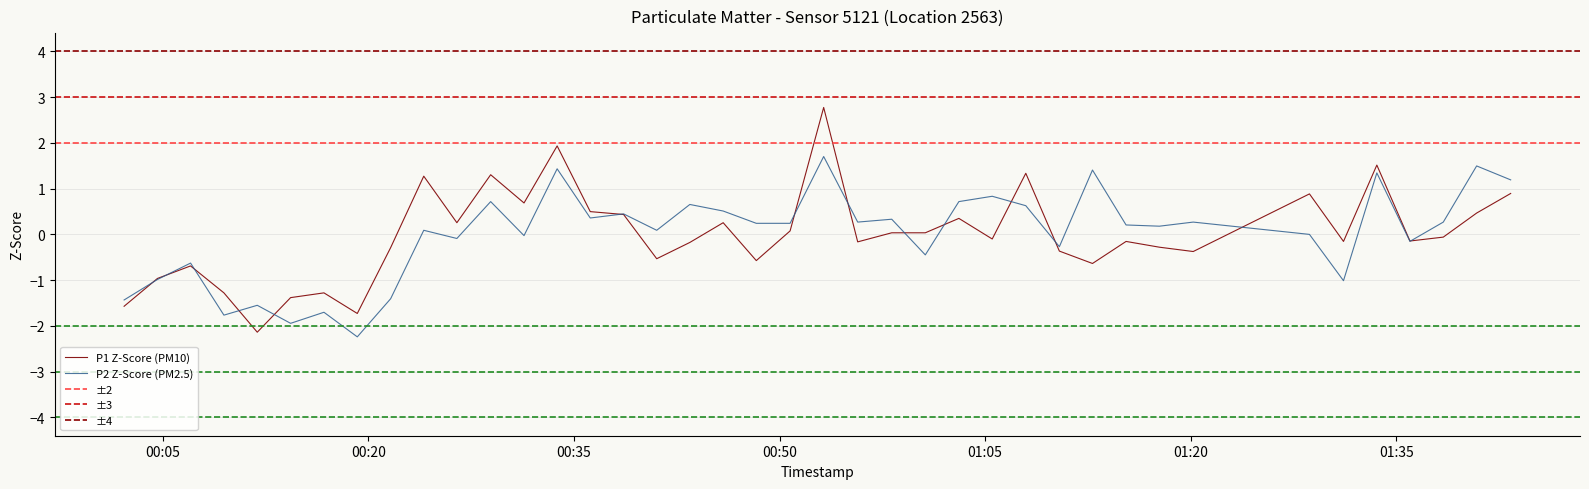

How many intersections are there between P1 and P2?

14